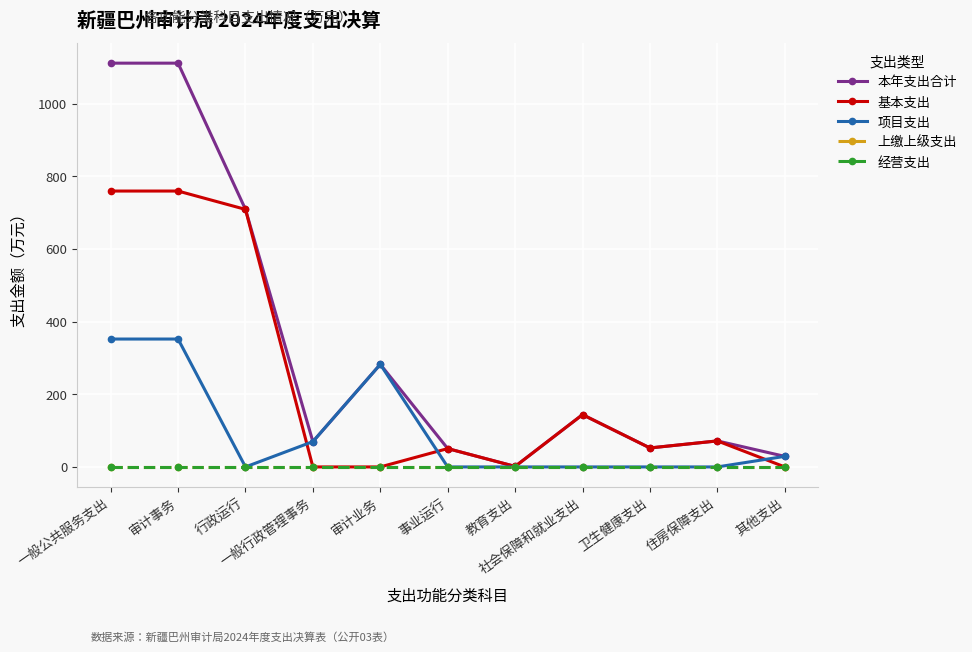

What is the label of the 5th point from the right?

教育支出